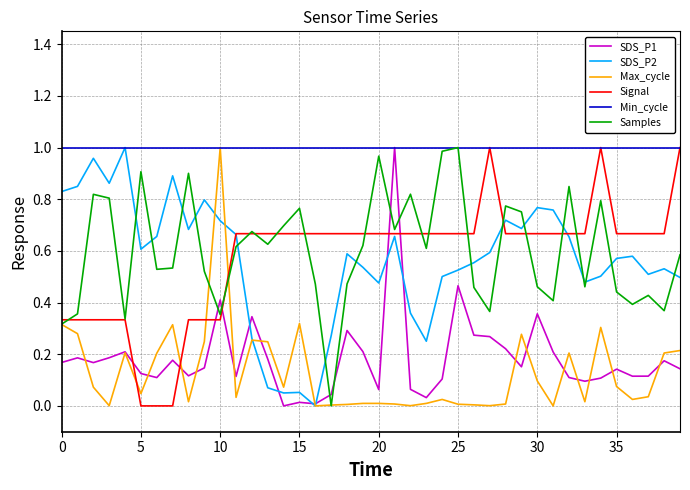

After their last crossing, which series has the higher values: Samples or SDS_P1?

Samples